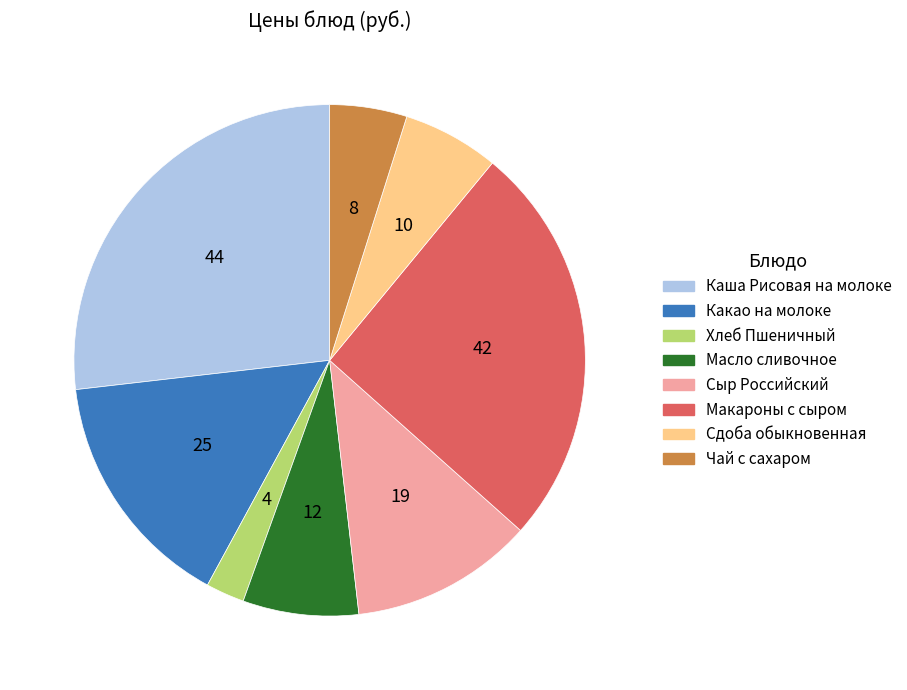

Count the number of slices in the pie.

8